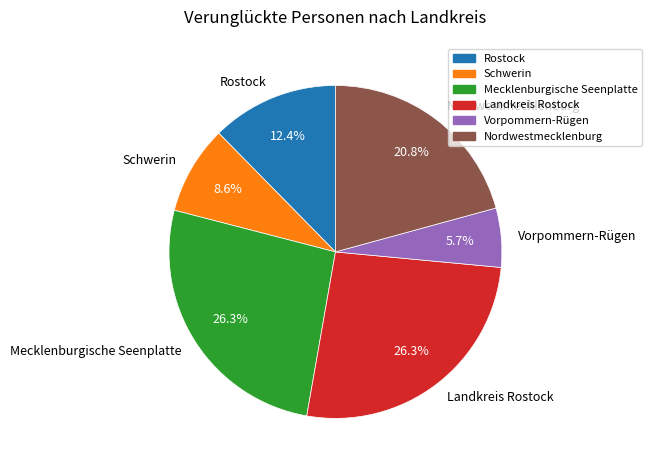

To the nearest percent, what percentage of the pie is Vorpommern-Rügen?

6%